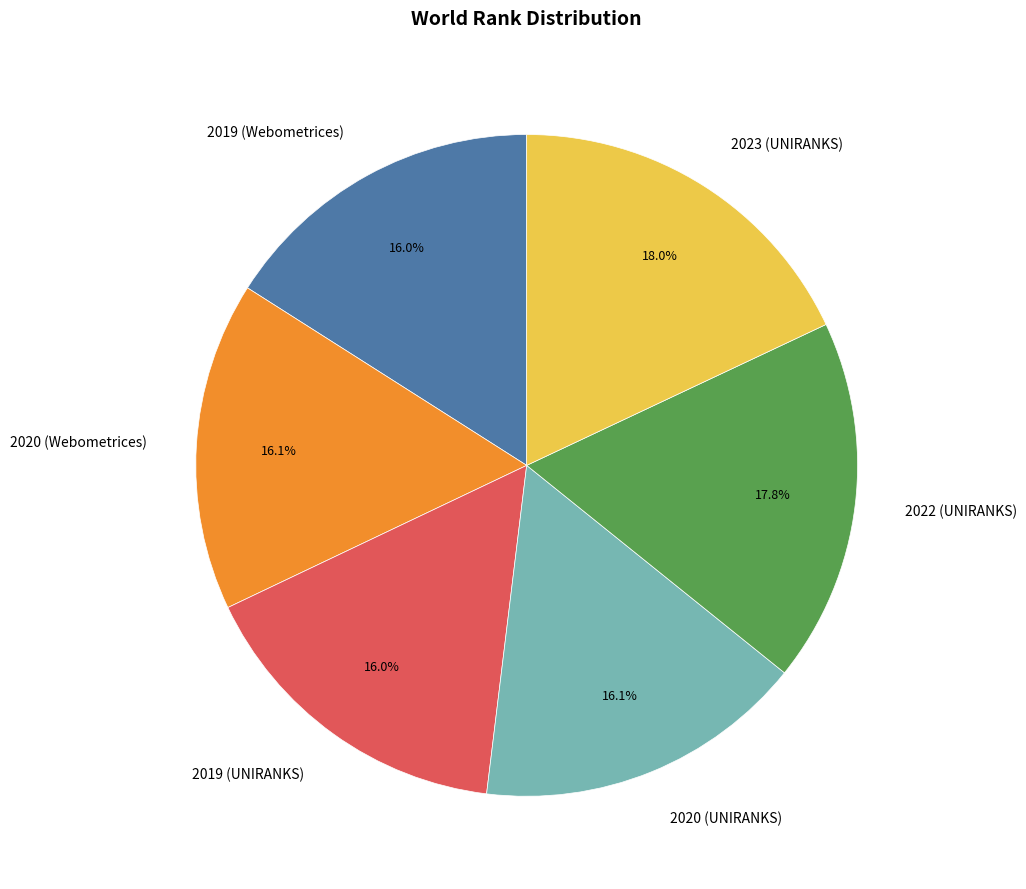

Is there any slice that represents more than half of the pie?

No